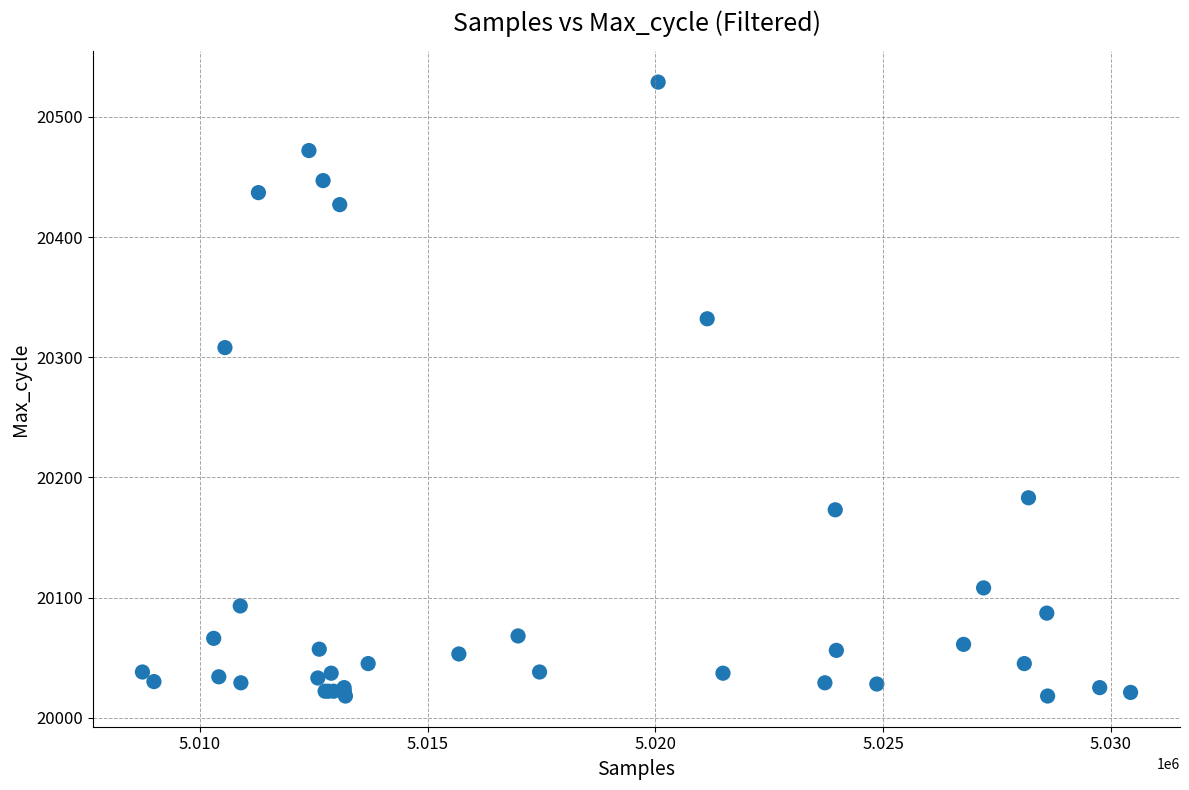

What Y value in the scatter plot is closest to 20273?

20308